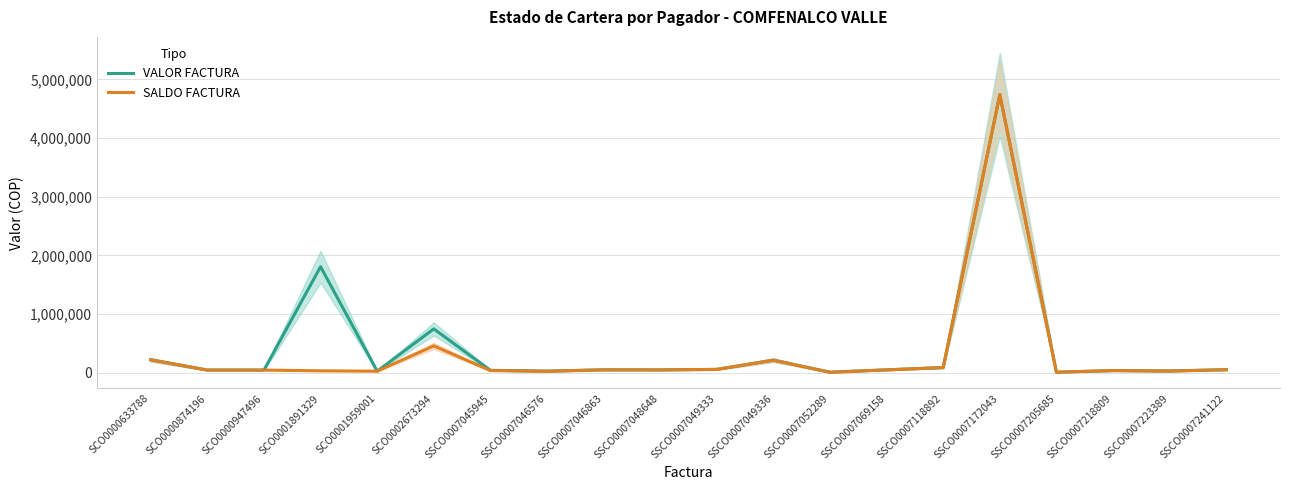

What is the maximum value for SALDO FACTURA?

4739373